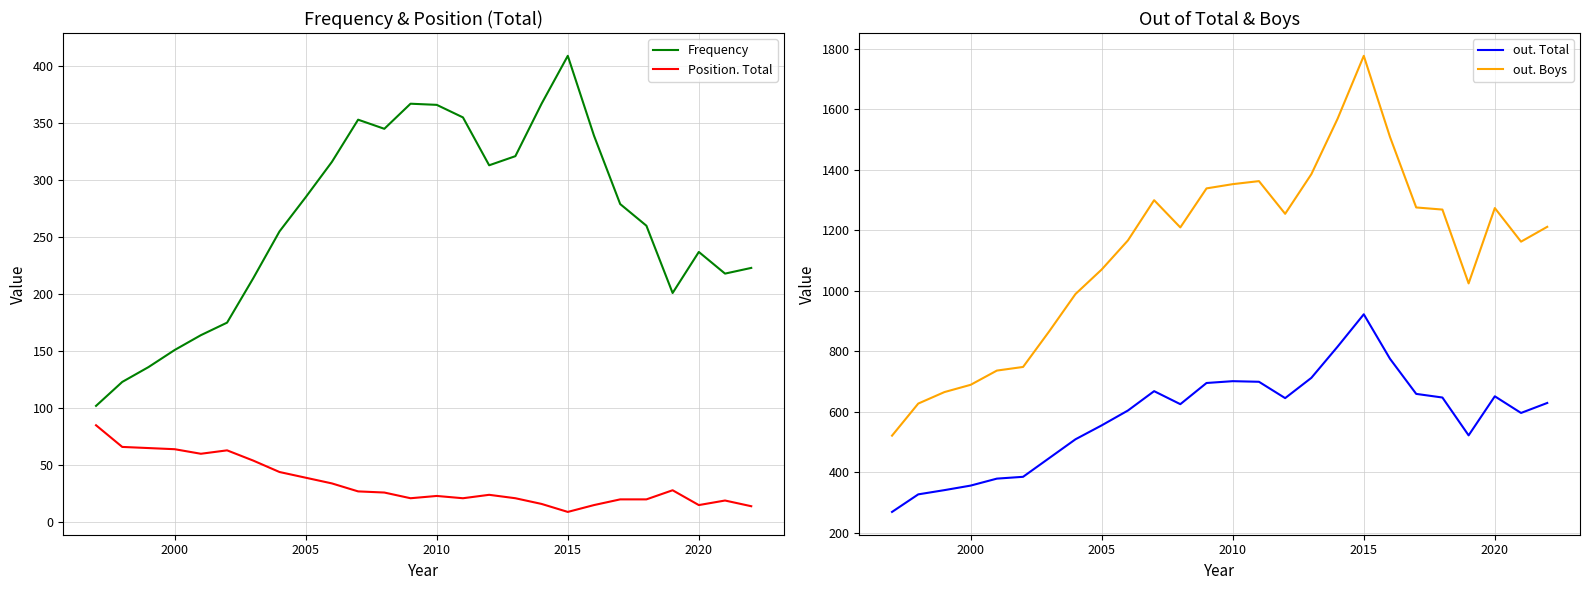

Is it true that Position. Total equals 9 at 2015?

True